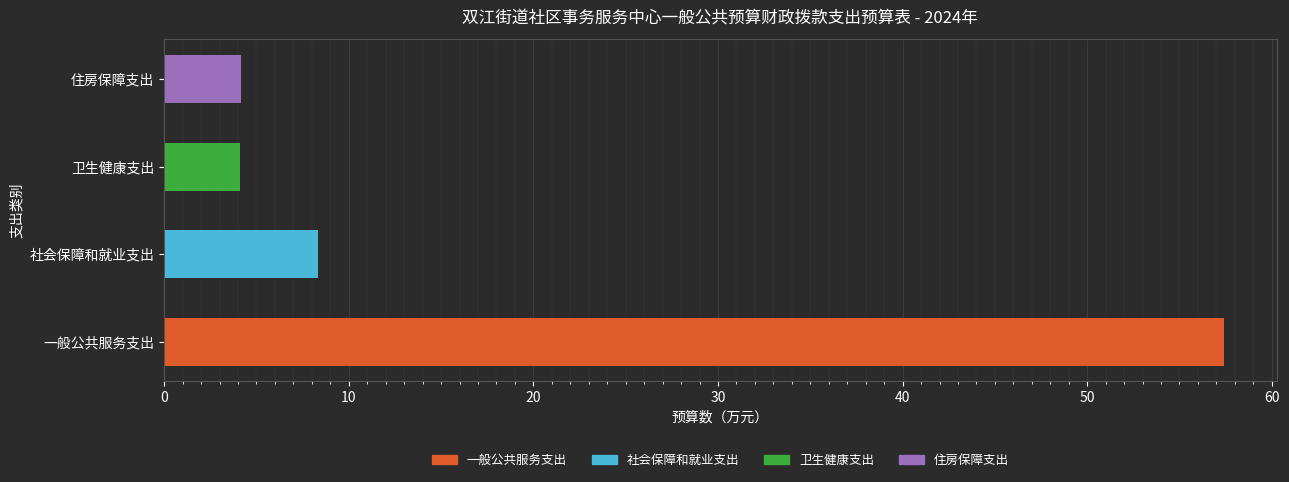

Is it true that the value at 卫生健康支出 is 1.4?

False